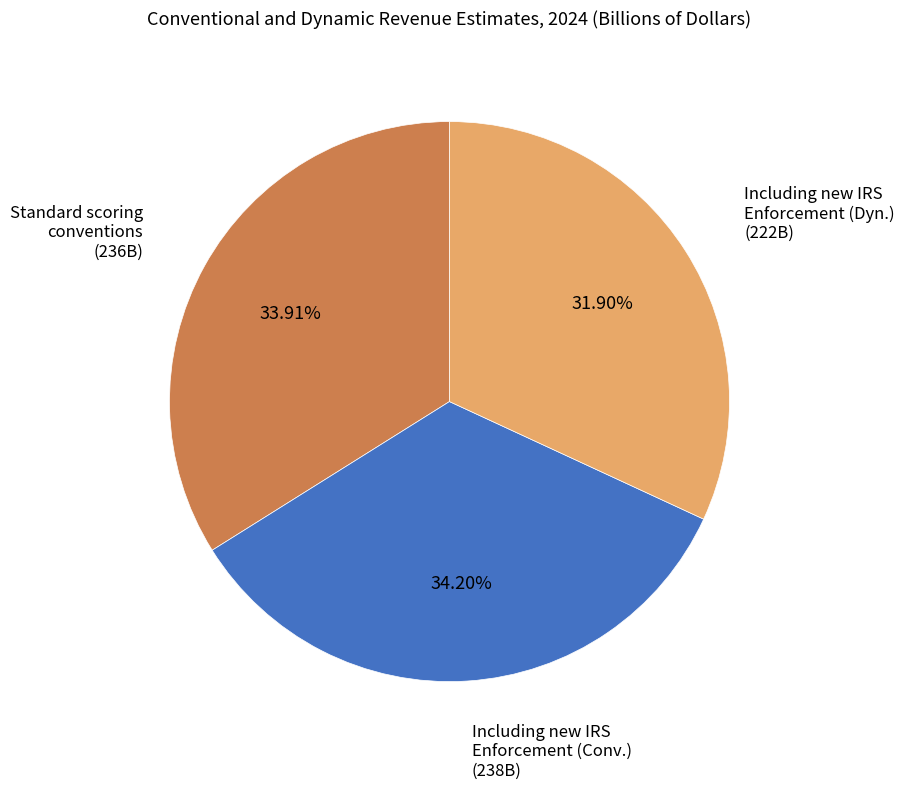

Approximately how many times larger is the value at Including new IRS Enforcement (Conv.) (238B) compared to Standard scoring conventions (236B)?

1.0